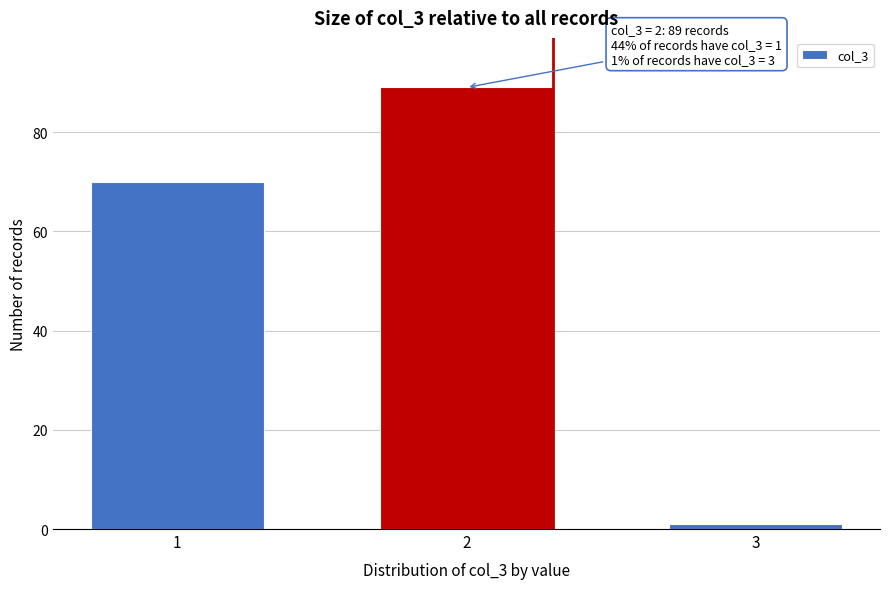

Reading right to left, list all the values displayed in this chart.

3=1	2=89	1=70